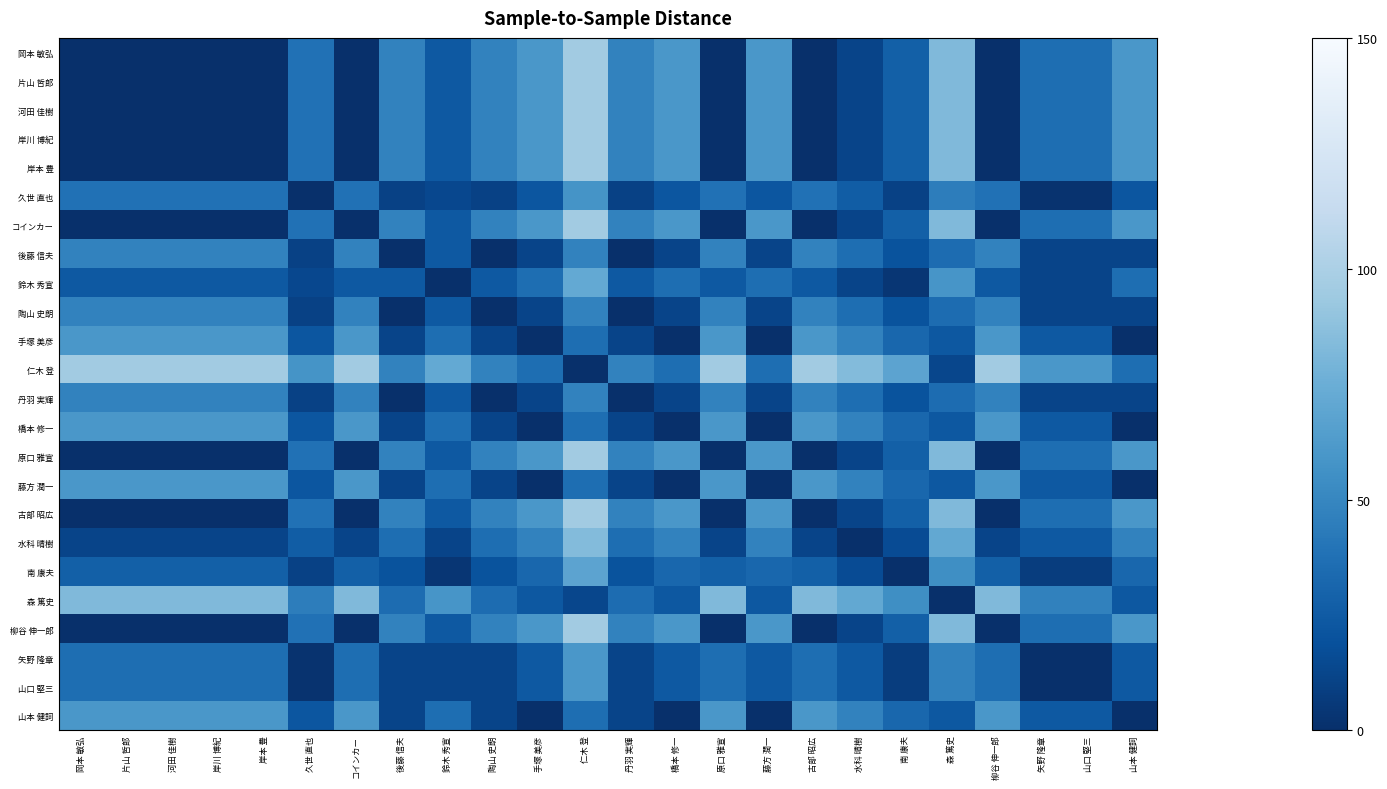

How many series are shown in this chart?

24